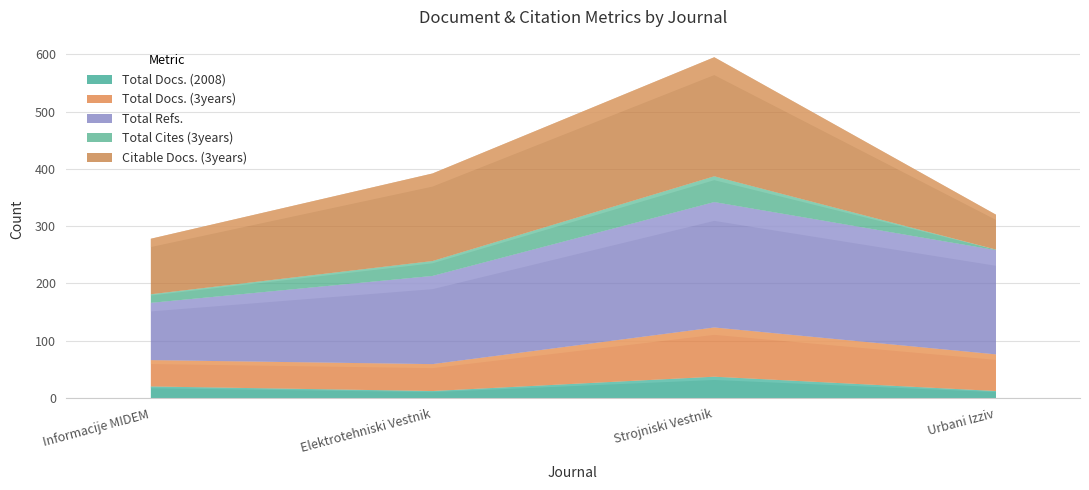

Reading left to right, list all the values displayed in this chart.

Total Docs. (2008): Informacije MIDEM=21	Elektrotehniski Vestnik=13	Strojniski Vestnik=38	Urbani Izziv=13
Total Docs. (3years): Informacije MIDEM=46	Elektrotehniski Vestnik=47	Strojniski Vestnik=86	Urbani Izziv=64
Total Refs.: Informacije MIDEM=100	Elektrotehniski Vestnik=154	Strojniski Vestnik=219	Urbani Izziv=182
Total Cites (3years): Informacije MIDEM=15	Elektrotehniski Vestnik=26	Strojniski Vestnik=45	Urbani Izziv=1
Citable Docs. (3years): Informacije MIDEM=97	Elektrotehniski Vestnik=153	Strojniski Vestnik=208	Urbani Izziv=61